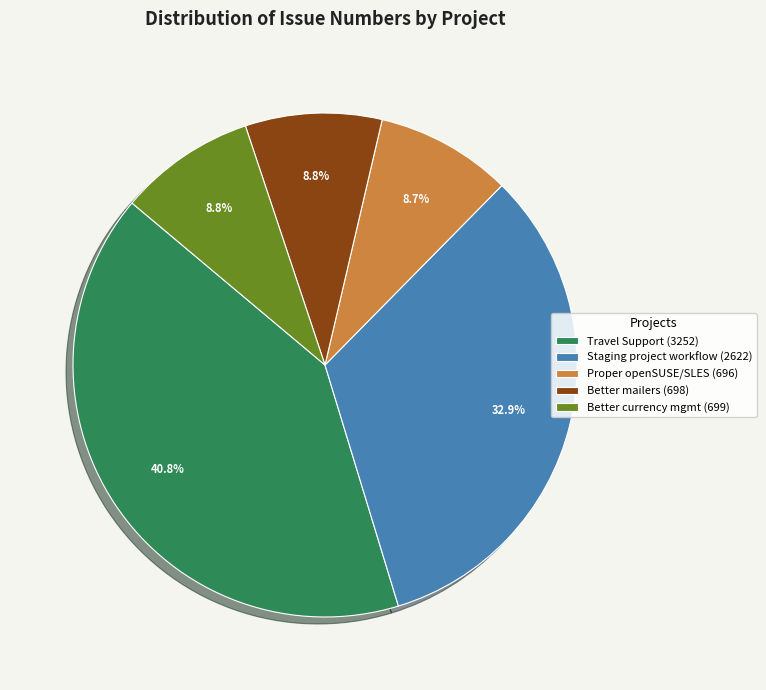

Approximately how many times larger is the value at Better mailers (698) compared to Better currency mgmt (699)?

1.0